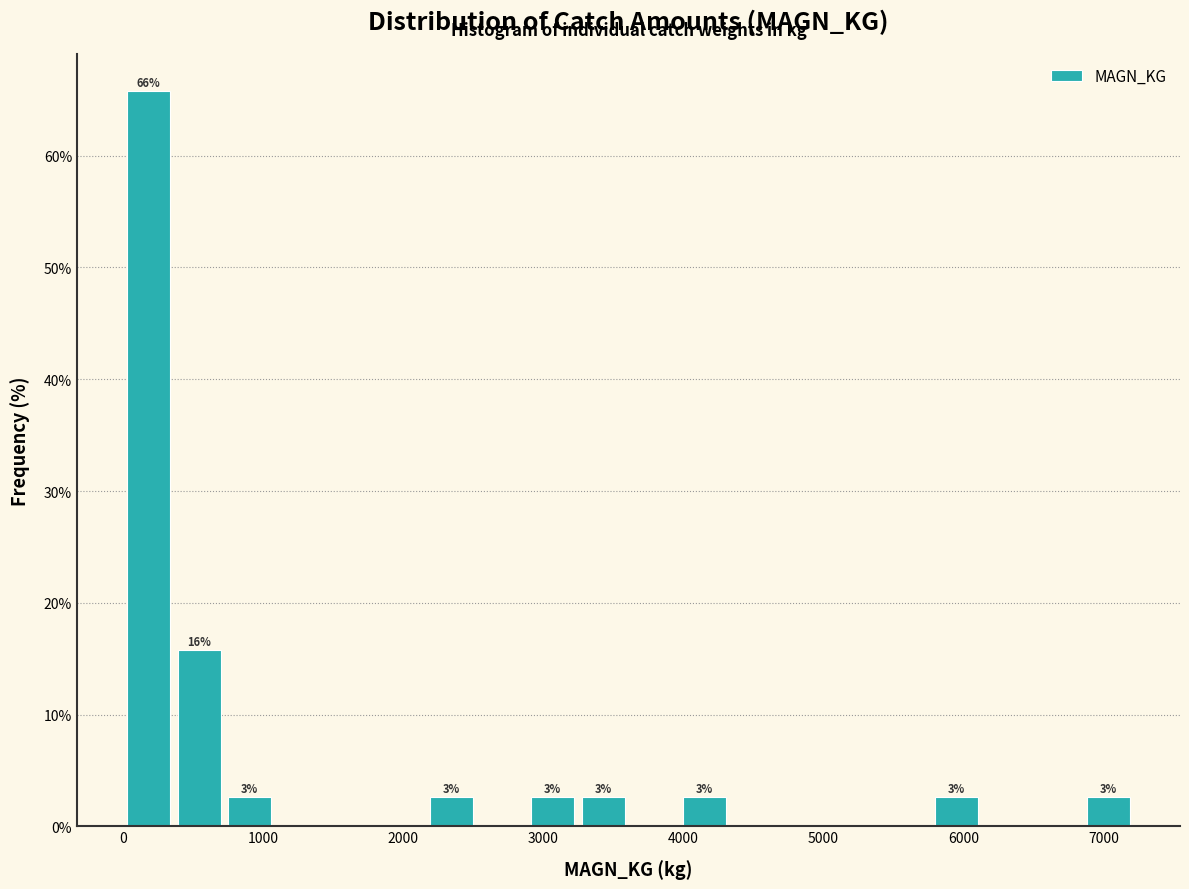

Read against the x-axis, roughly where is the centre of the tallest bar?

200